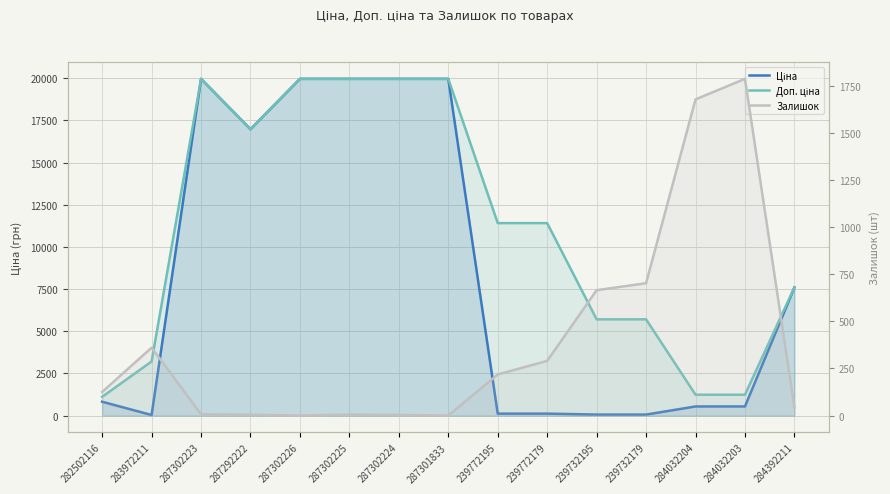

What is the label of the 15th point from the left?

284392211